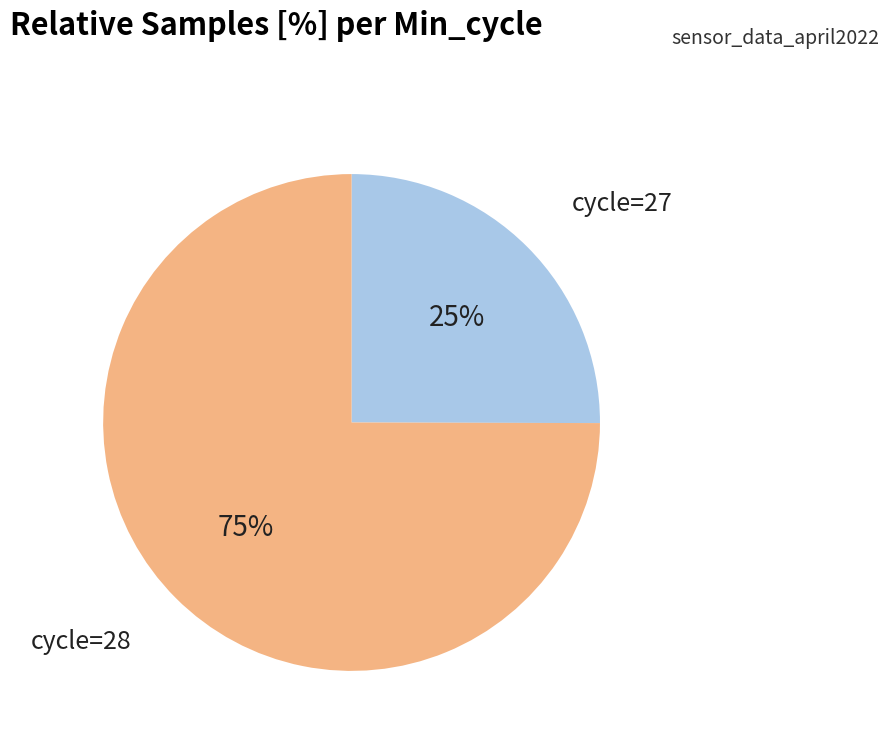

Is there any slice that represents more than half of the pie?

Yes